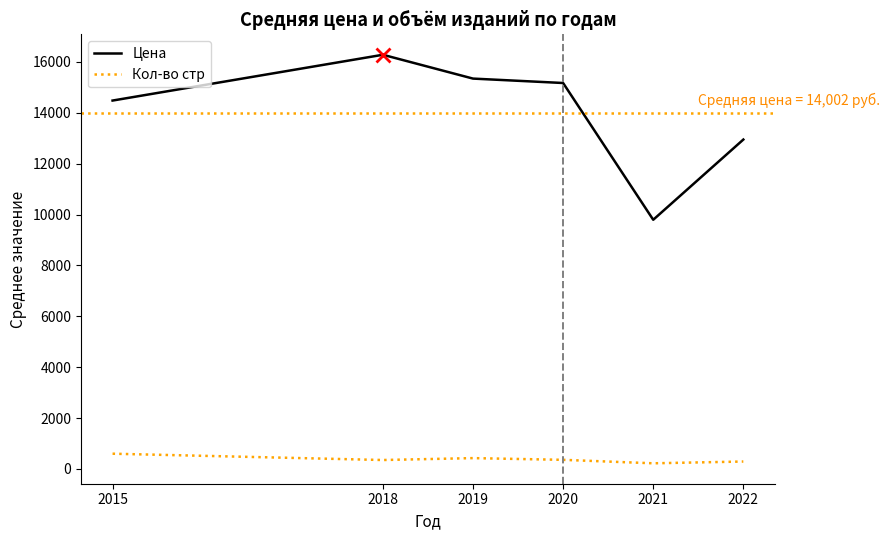

What is the lowest value of the Кол-во стр series?

223.1